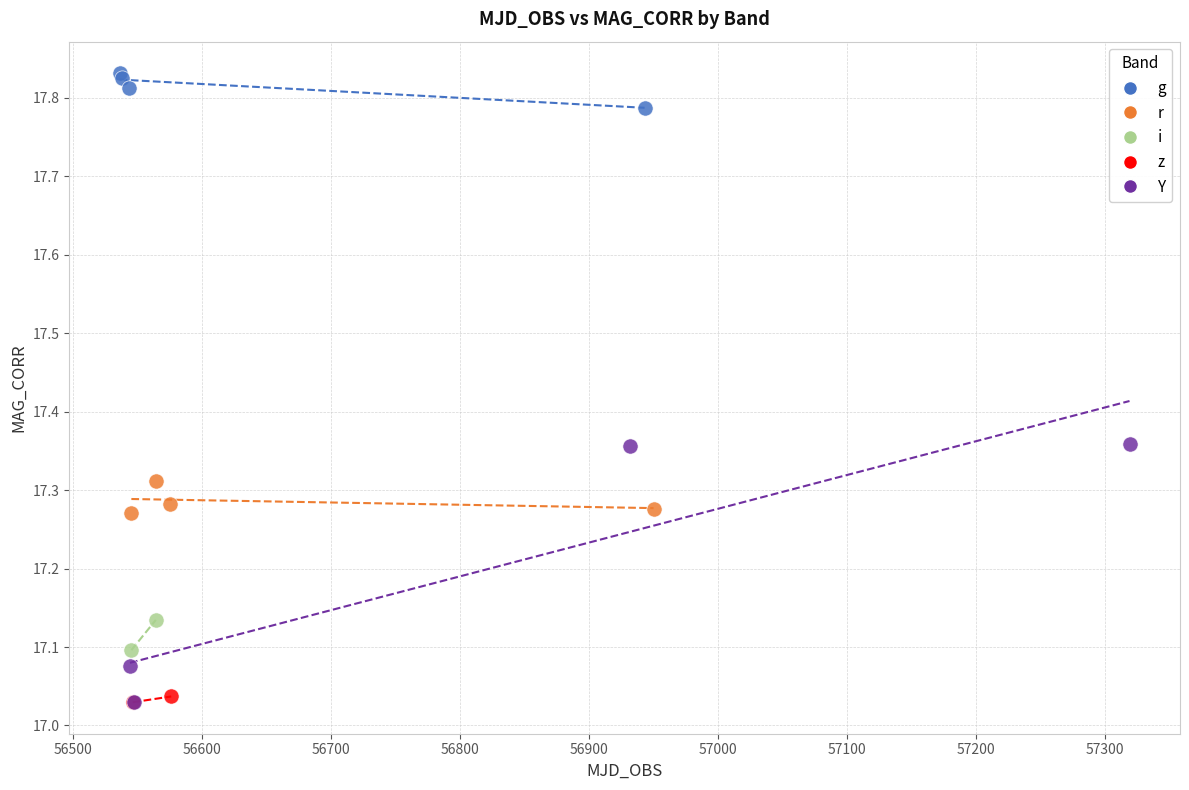

Which series reaches the maximum Y coordinate?

g